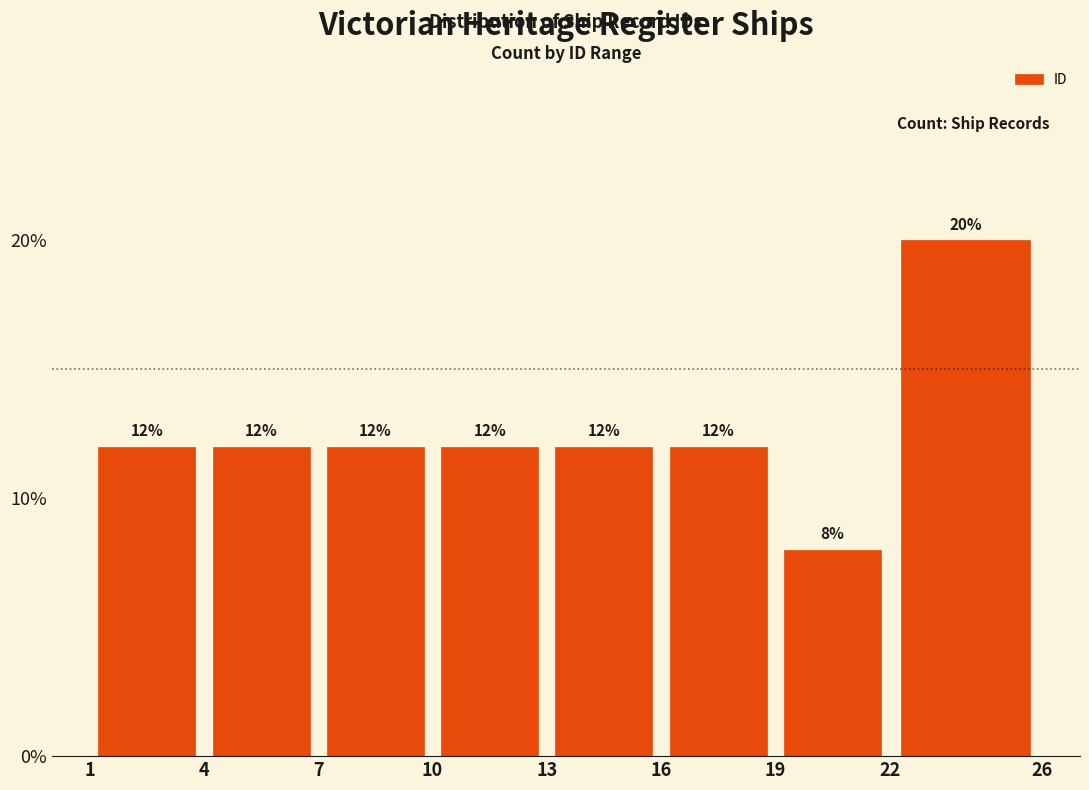

Reading left to right, list every bar in this chart as the range it spans on the x-axis followed by its height.

1 to 4: 12
4 to 7: 12
7 to 10: 12
10 to 13: 12
13 to 16: 12
16 to 19: 12
19 to 22: 8
22 to 26: 20